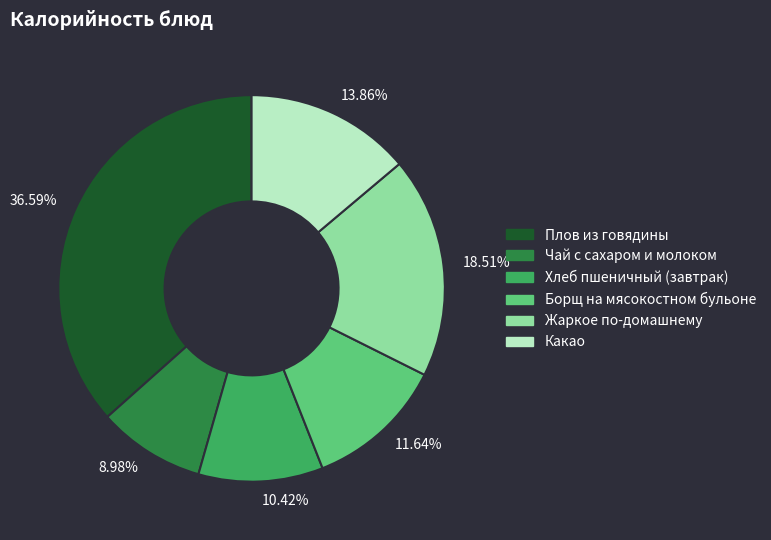

Is 11.64% the majority of the pie?

No